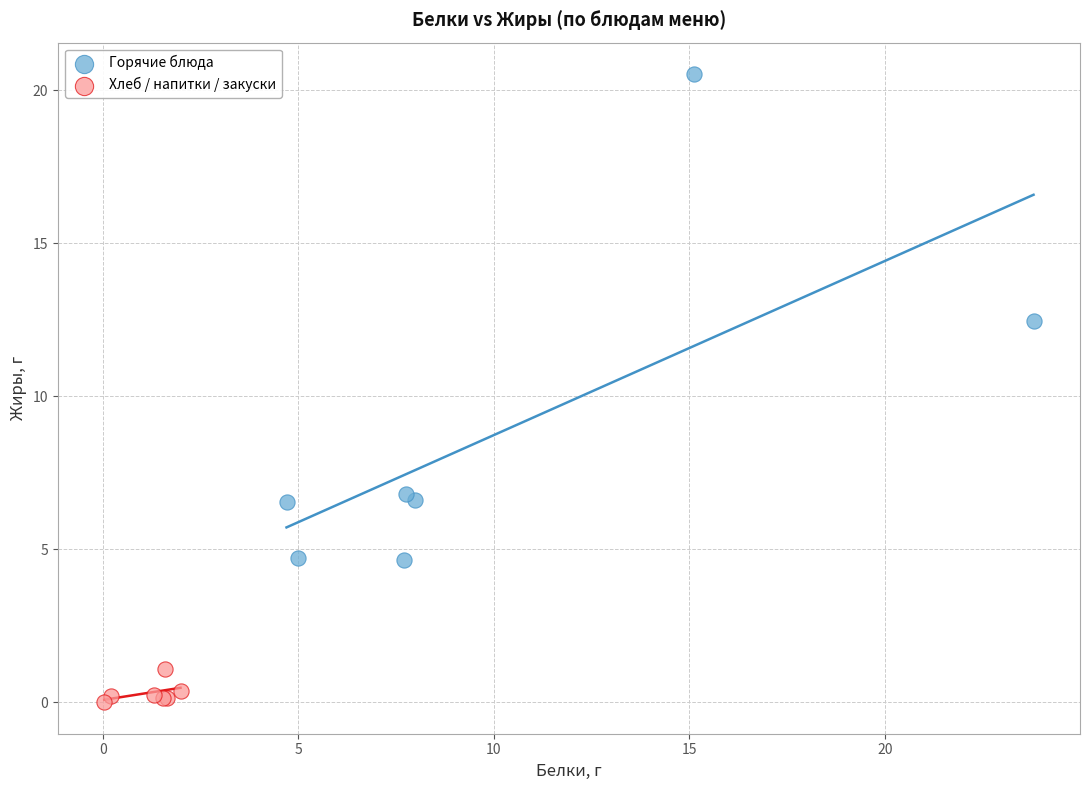

Which series reaches the minimum Y coordinate?

Хлеб / напитки / закуски